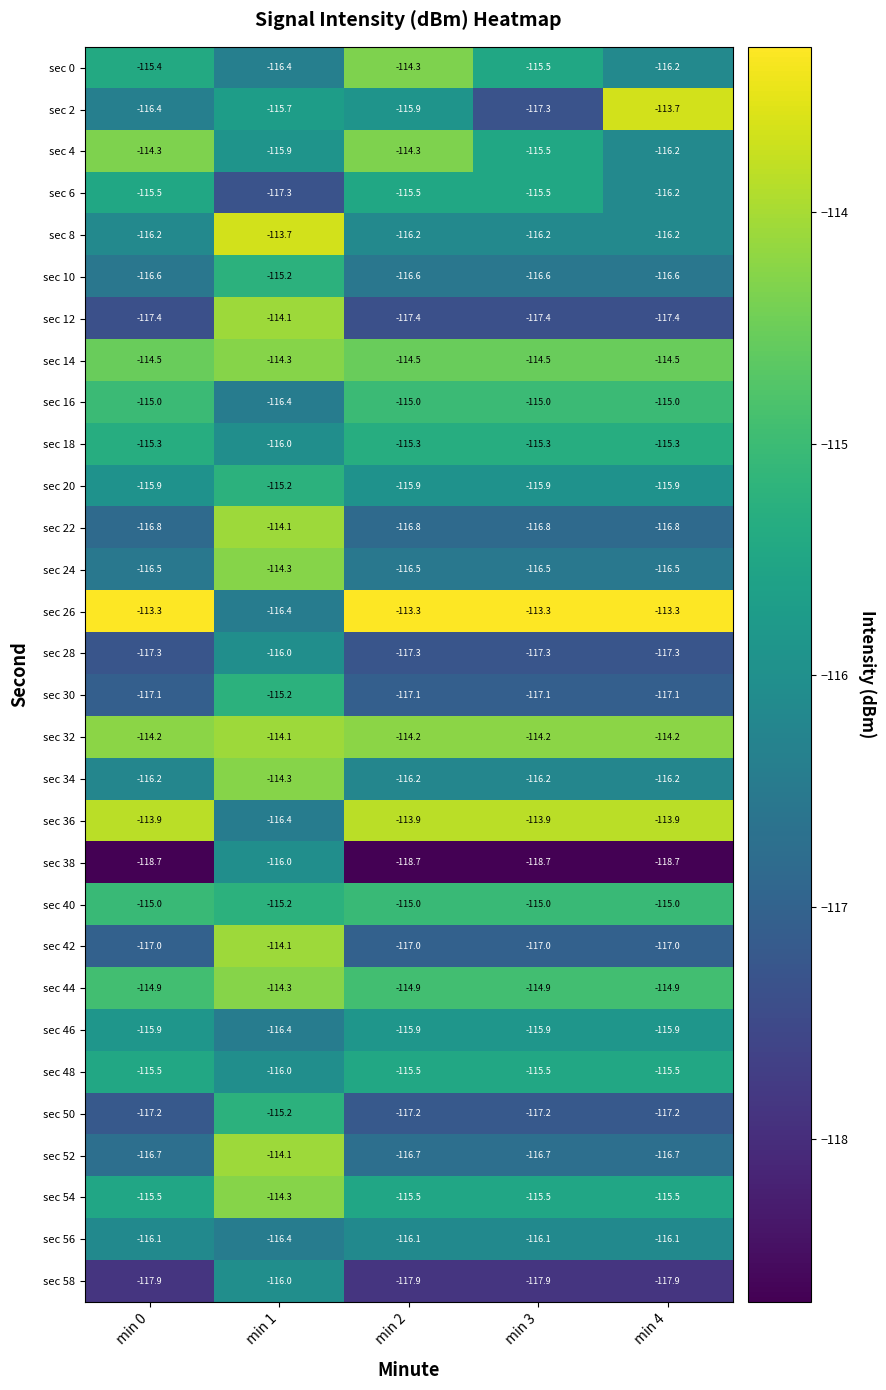

Which category has the lowest value in the sec 48 series?

min 1